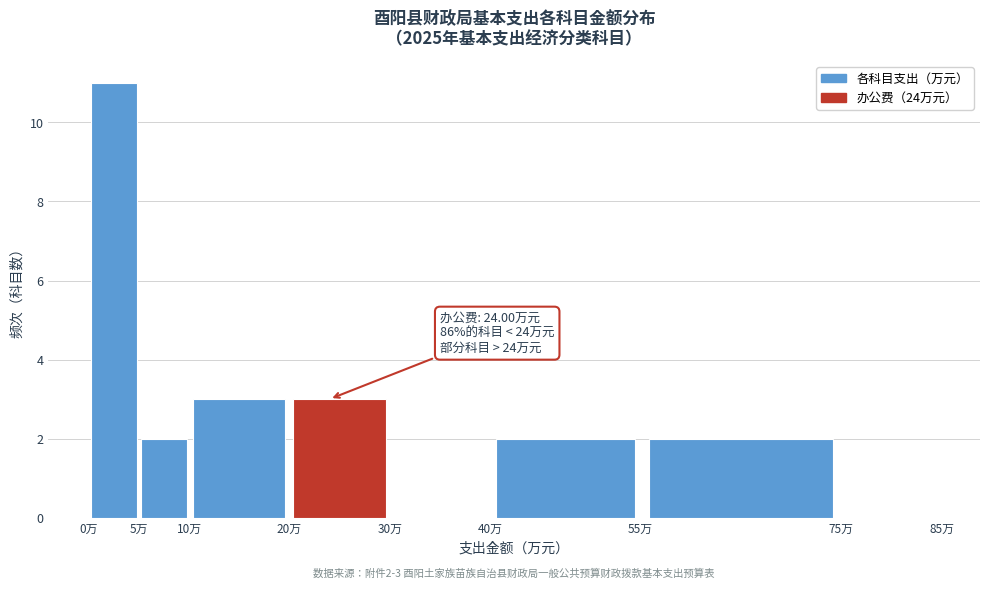

Which range on the x-axis has the tallest bar?

0 to 5